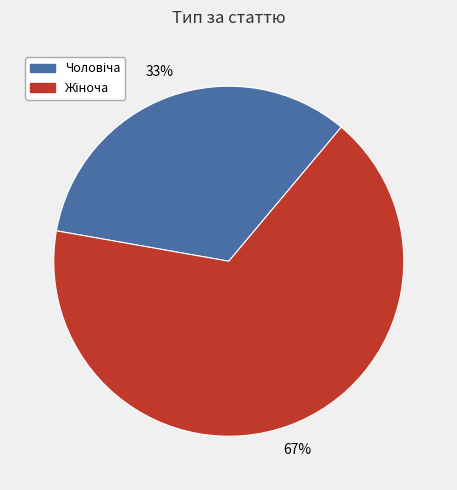

Is there a majority slice in this chart?

Yes